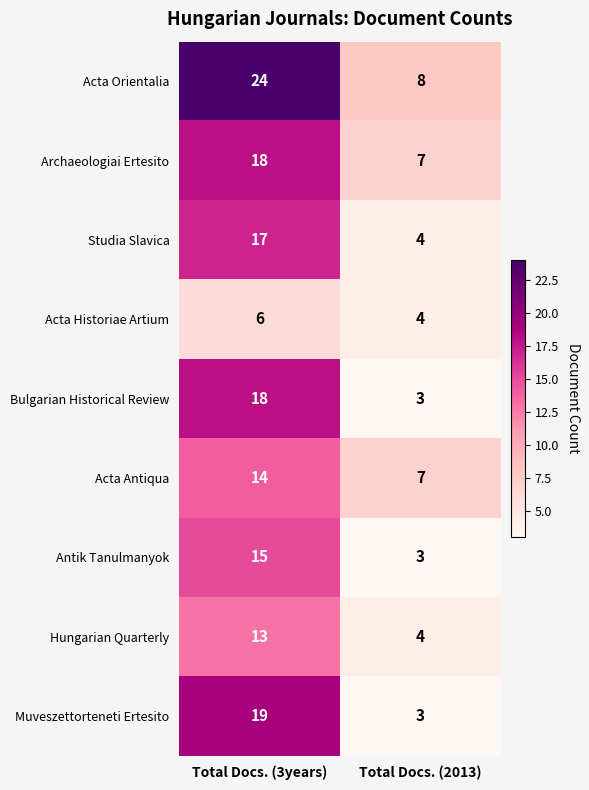

What is the difference between the Acta Antiqua values at Total Docs. (3years) and Total Docs. (2013)?

7